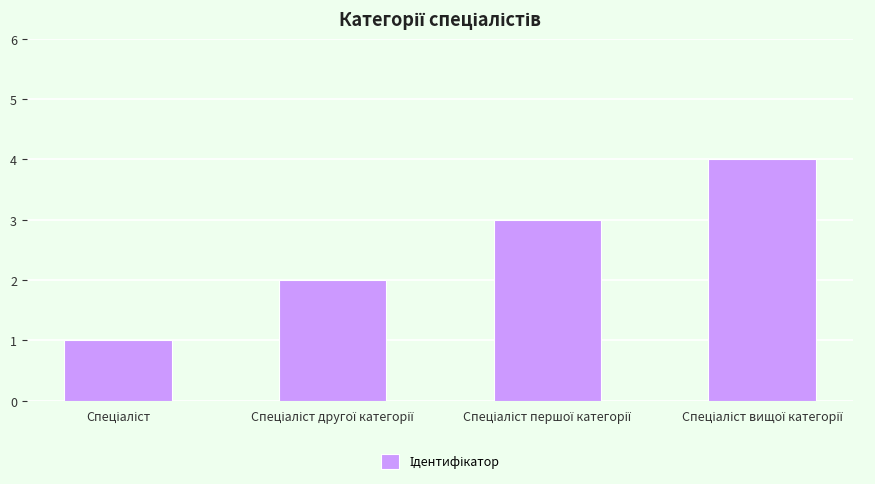

What is the difference between the maximum and minimum values?

3